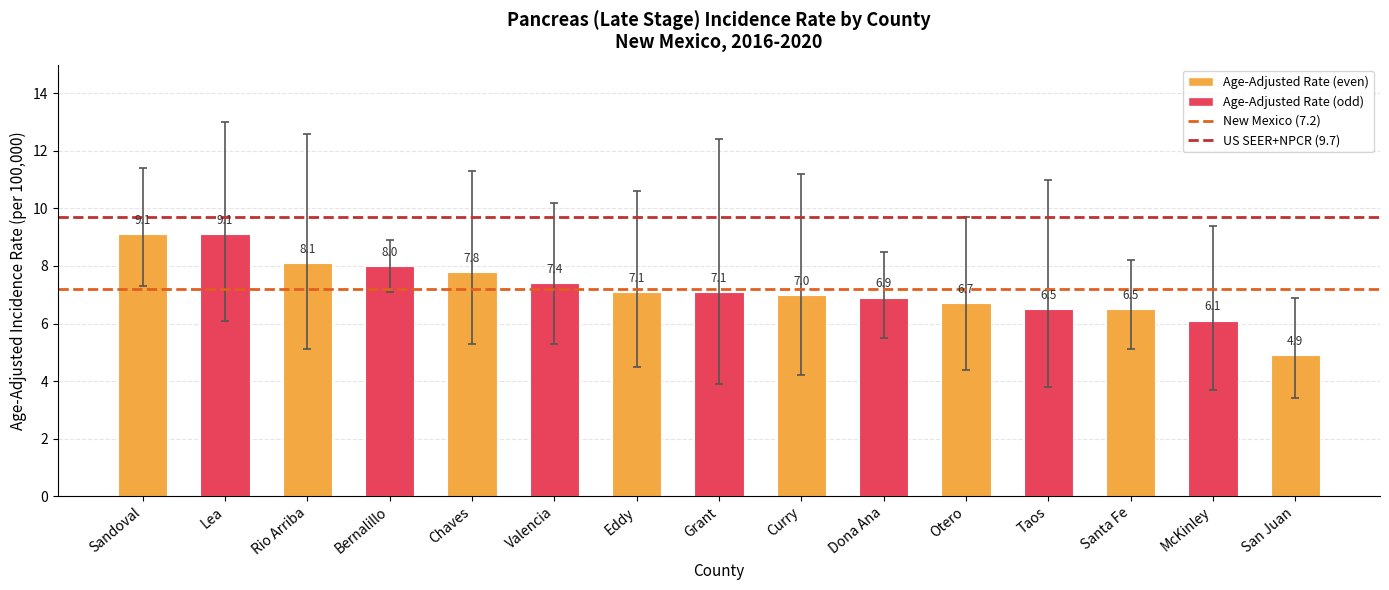

The chart shows a value of 6.5 at Santa Fe. True or false?

True